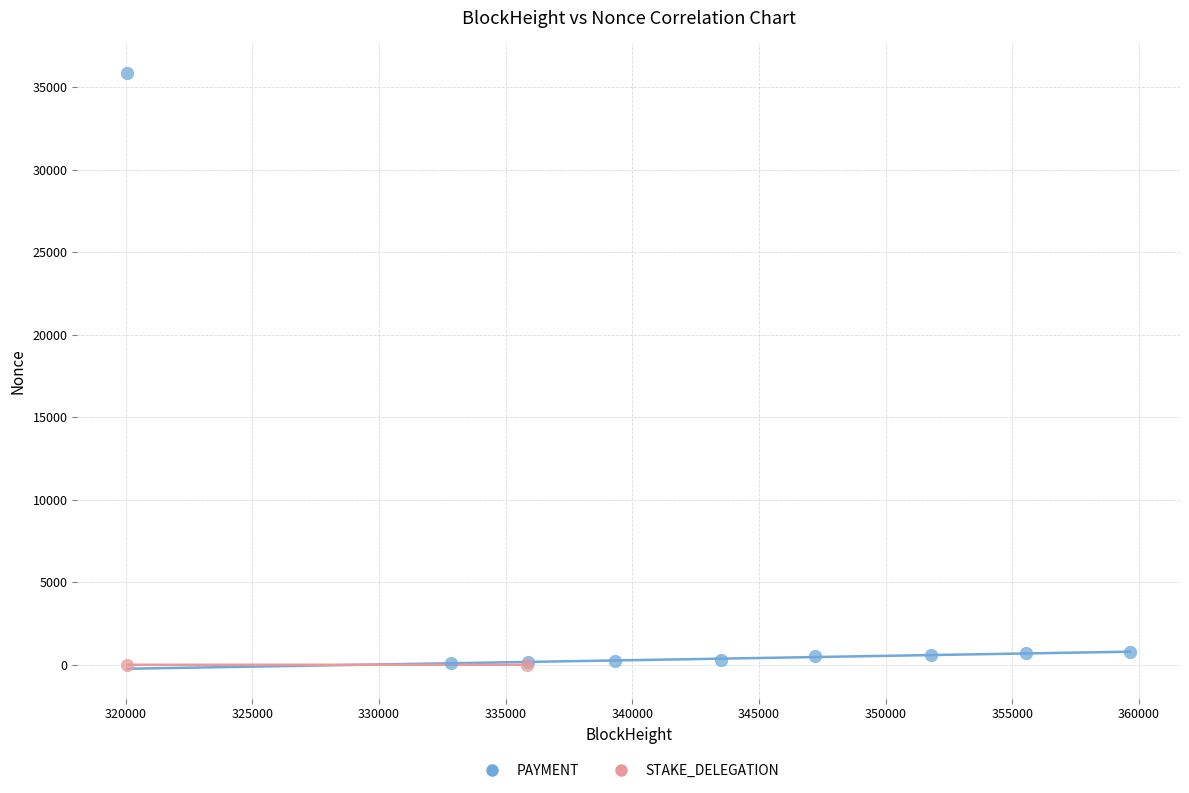

What are all the series names shown in the legend?

PAYMENT, STAKE_DELEGATION